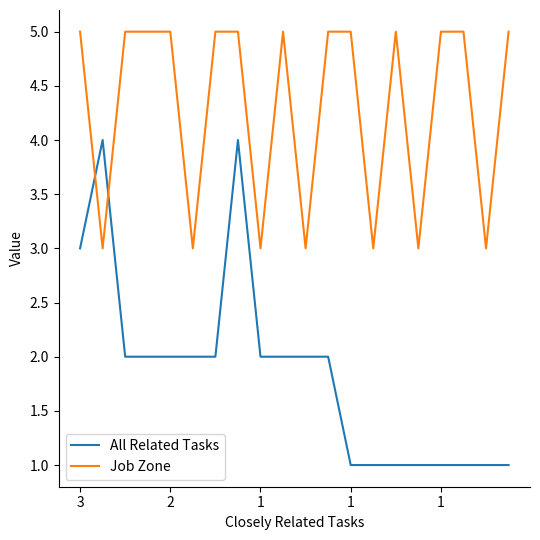

What is the lowest value of the Job Zone series?

3